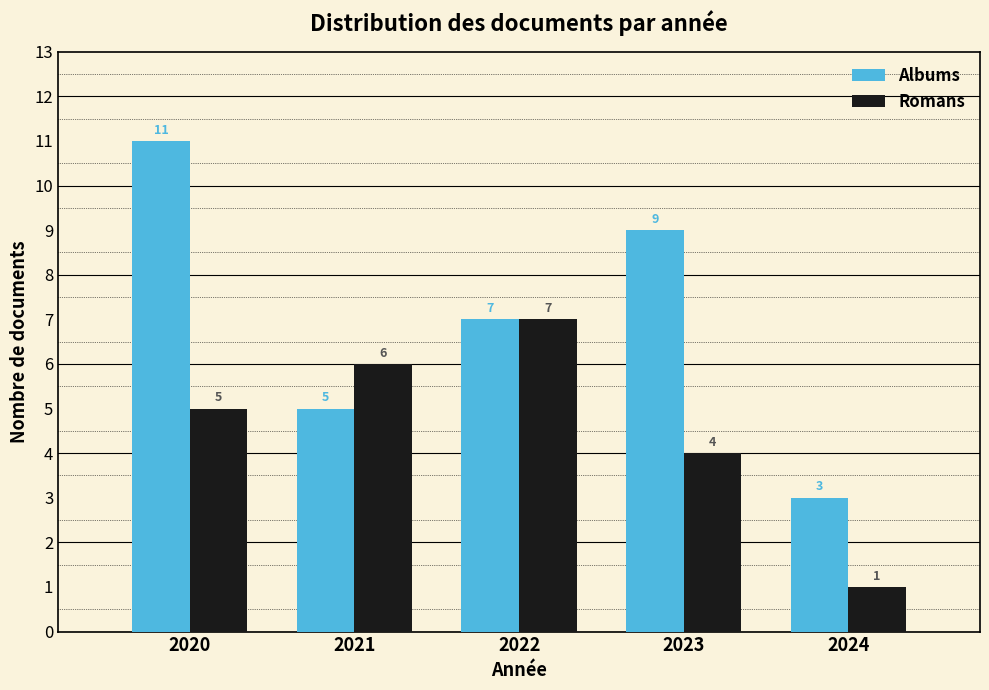

Reading right to left, what are all the values shown in this chart?

Albums: 2024=3	2023=9	2022=7	2021=5	2020=11
Romans: 2024=1	2023=4	2022=7	2021=6	2020=5